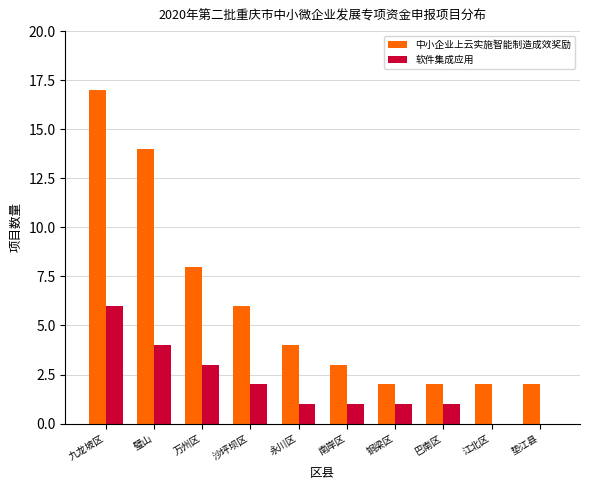

Reading left to right, transcribe all the data shown in this chart.

中小企业上云实施智能制造成效奖励: 九龙坡区=17	璧山=14	万州区=8	沙坪坝区=6	永川区=4	南岸区=3	铜梁区=2	巴南区=2	江北区=2	垫江县=2
软件集成应用: 九龙坡区=6	璧山=4	万州区=3	沙坪坝区=2	永川区=1	南岸区=1	铜梁区=1	巴南区=1	江北区=0	垫江县=0